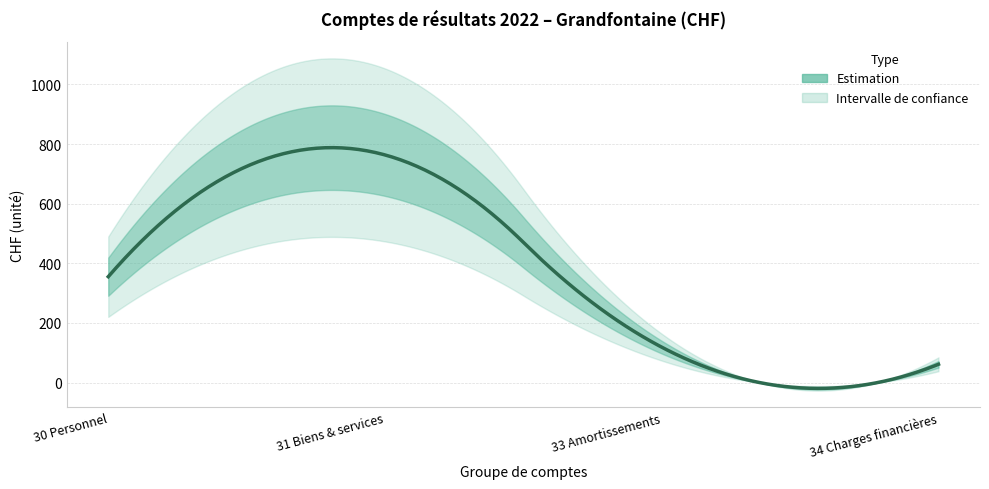

What is the sum of all Amortissements values?

118.5